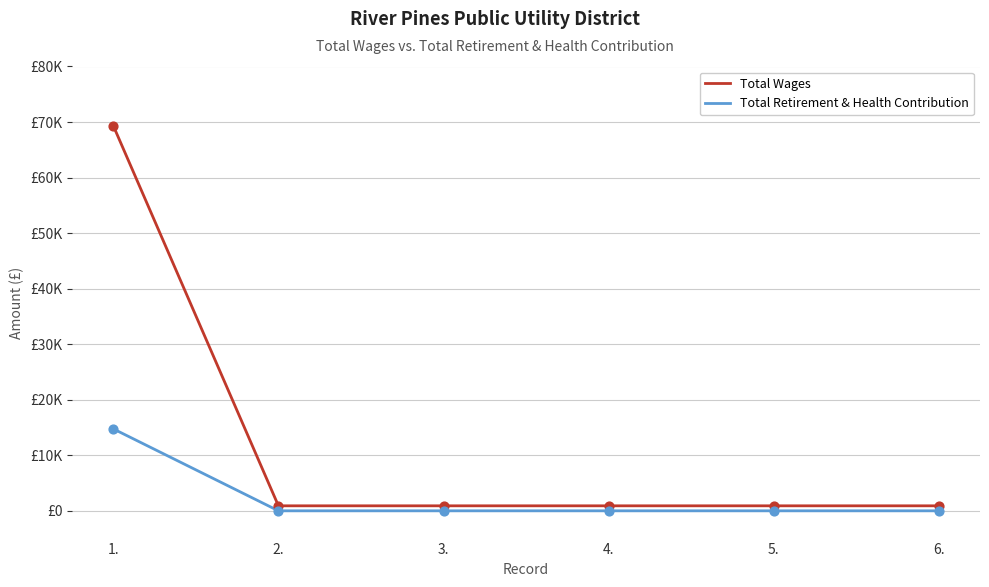

What are all the series names shown in the legend?

Total Wages, Total Retirement & Health Contribution